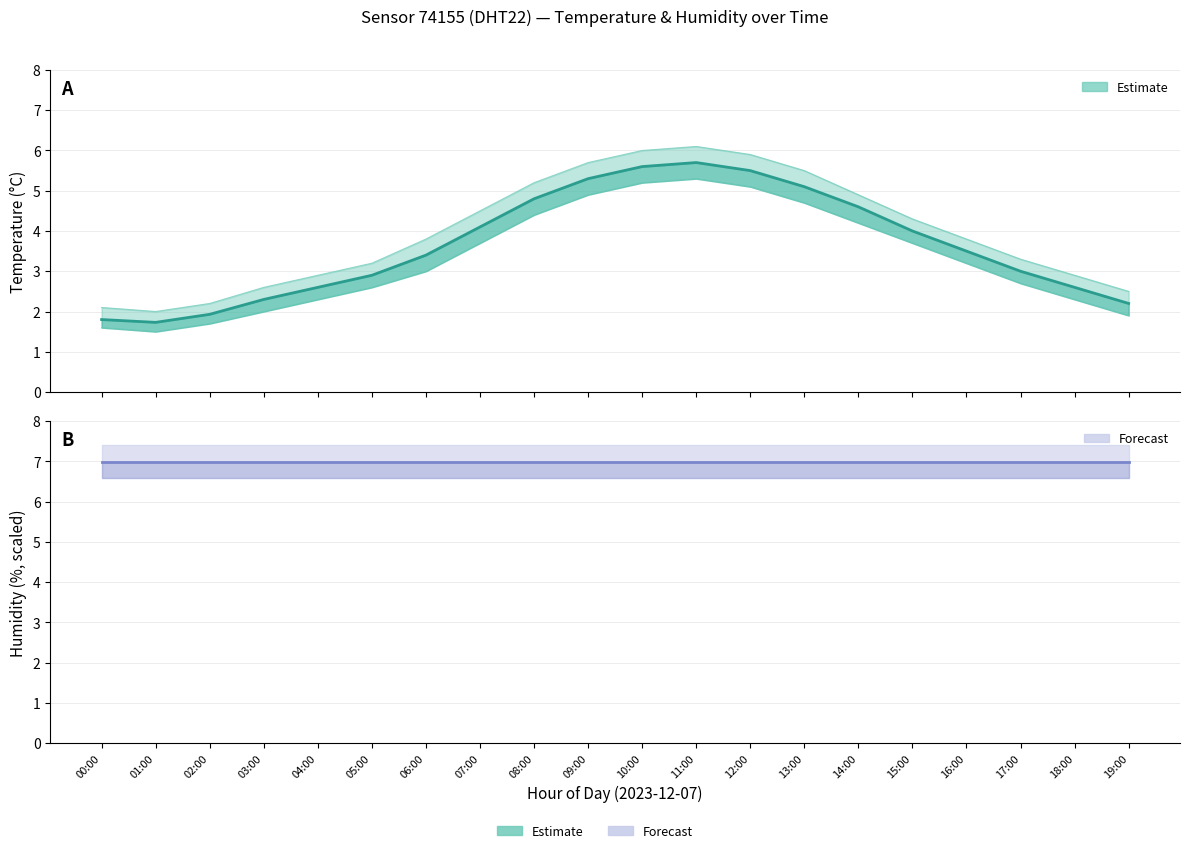

Reading left to right, list all the values displayed in this chart.

Temperature (°C): 1.8	1.7	1.9	2.3	2.6	2.9	3.4	4.1	4.8	5.3	5.6	5.7	5.5	5.1	4.6	4.0	3.5	3.0	2.6	2.2
Humidity (%): 7.0	7.0	7.0	7.0	7.0	7.0	7.0	7.0	7.0	7.0	7.0	7.0	7.0	7.0	7.0	7.0	7.0	7.0	7.0	7.0